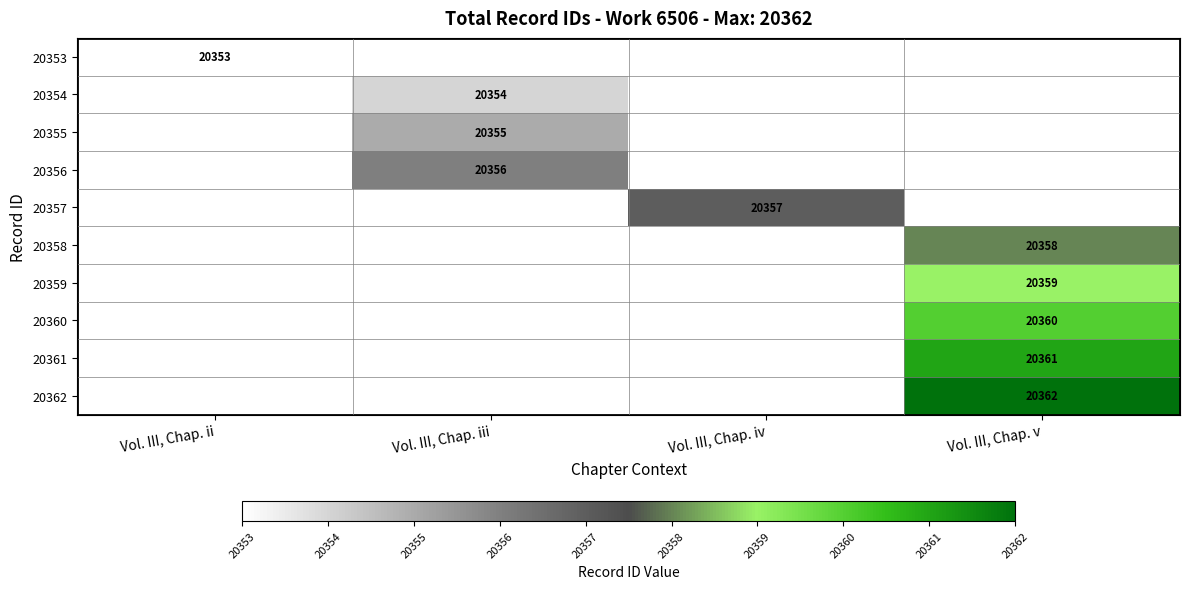

The value of 20358 at Vol. III, Chap. v is 20358. True or false?

True